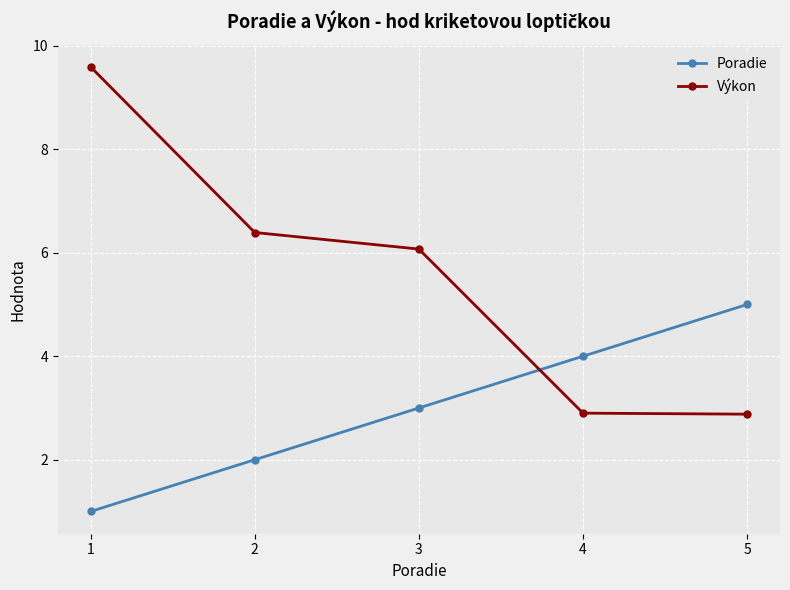

Count the number of data series in this chart.

2